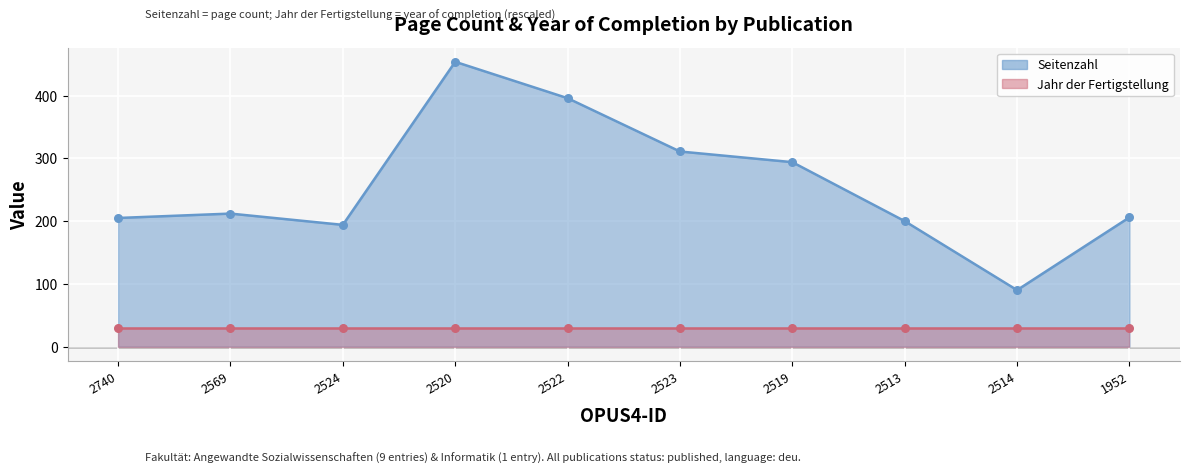

What is the change in value from 2522 to 2523?

-85